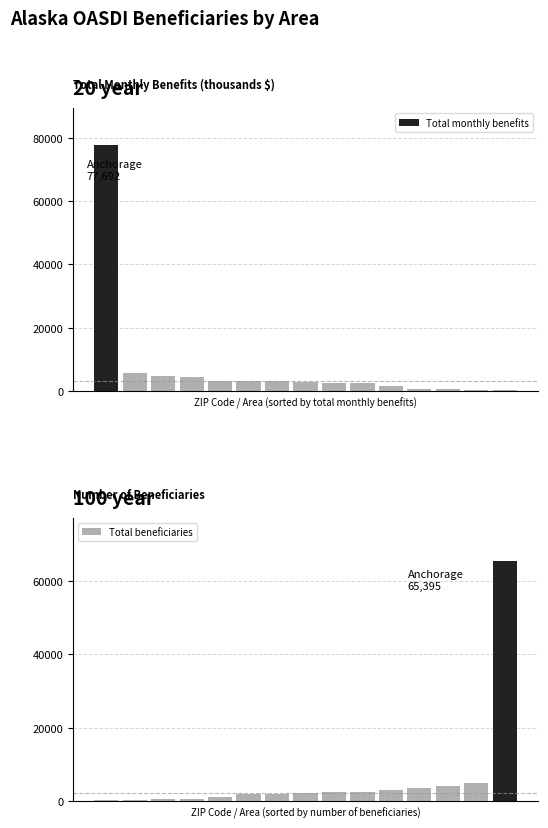

What is the value of the Total beneficiaries bar at the 13th from the left?

4170